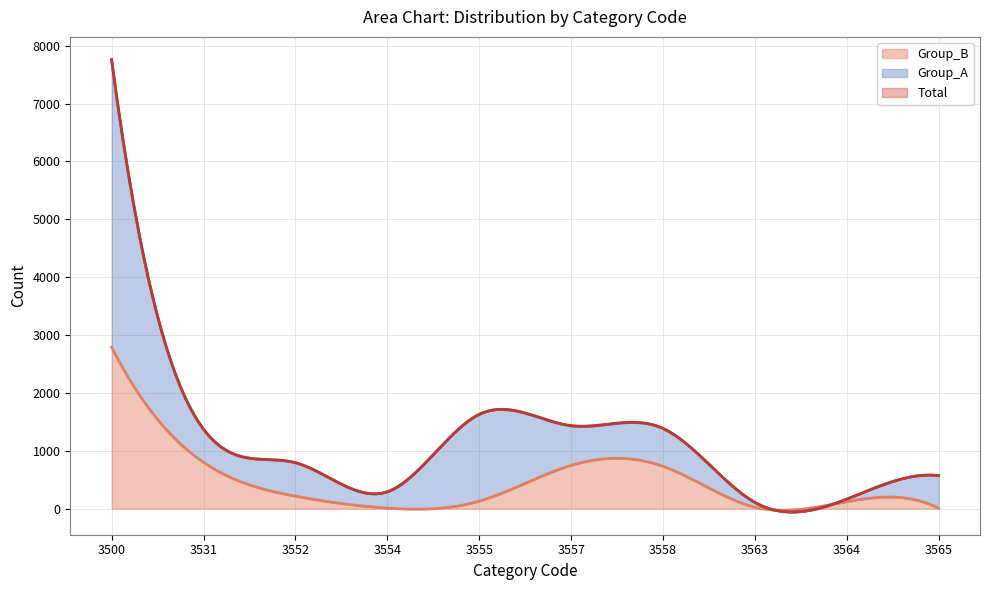

How many distinct data groups are displayed?

3